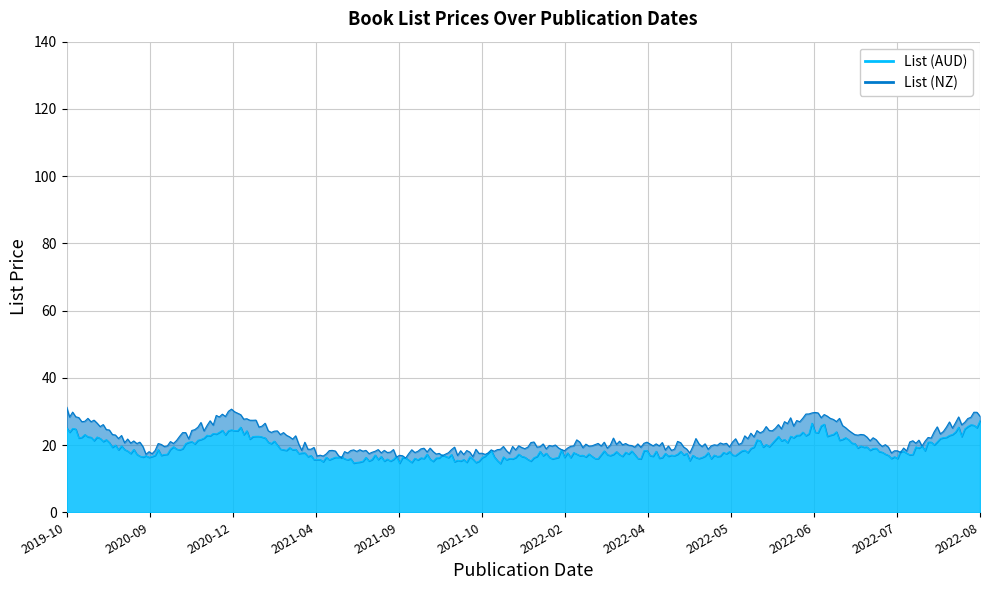

What is the difference between the List (AUD) values at 2022-04 and 2022-06?

8.0